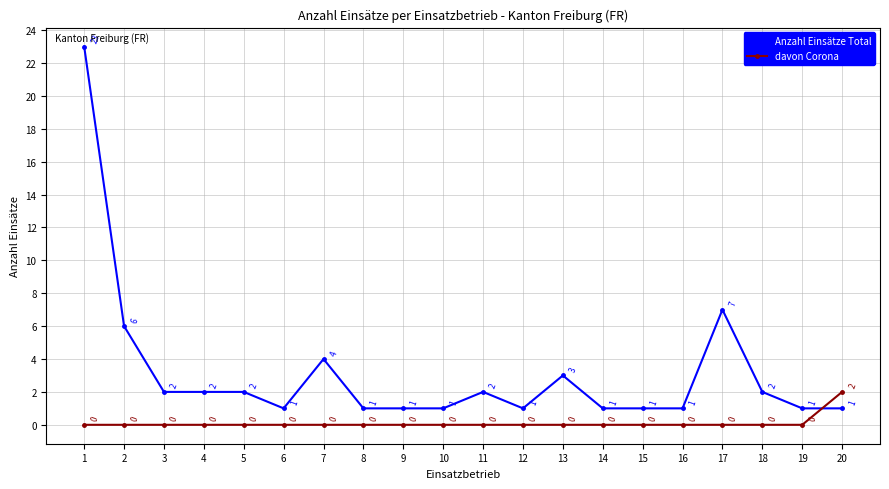

Which label corresponds to the largest value in the chart?

1